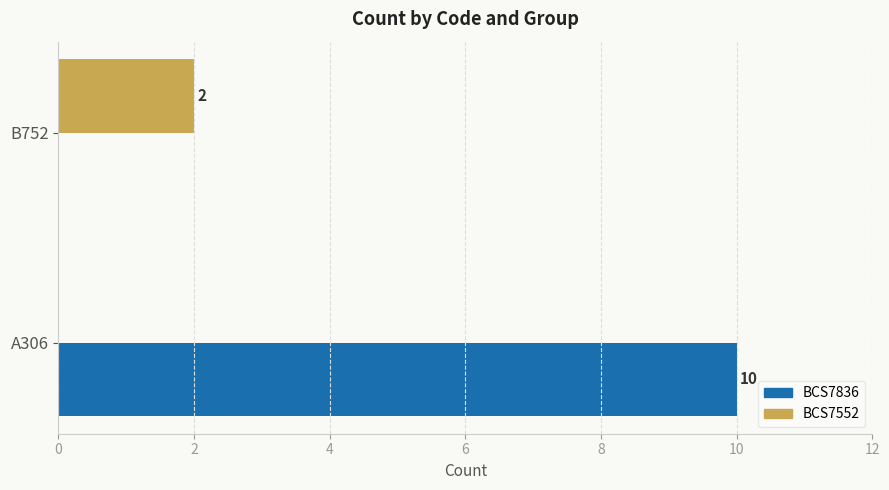

What are all the series names shown in the legend?

BCS7836, BCS7552